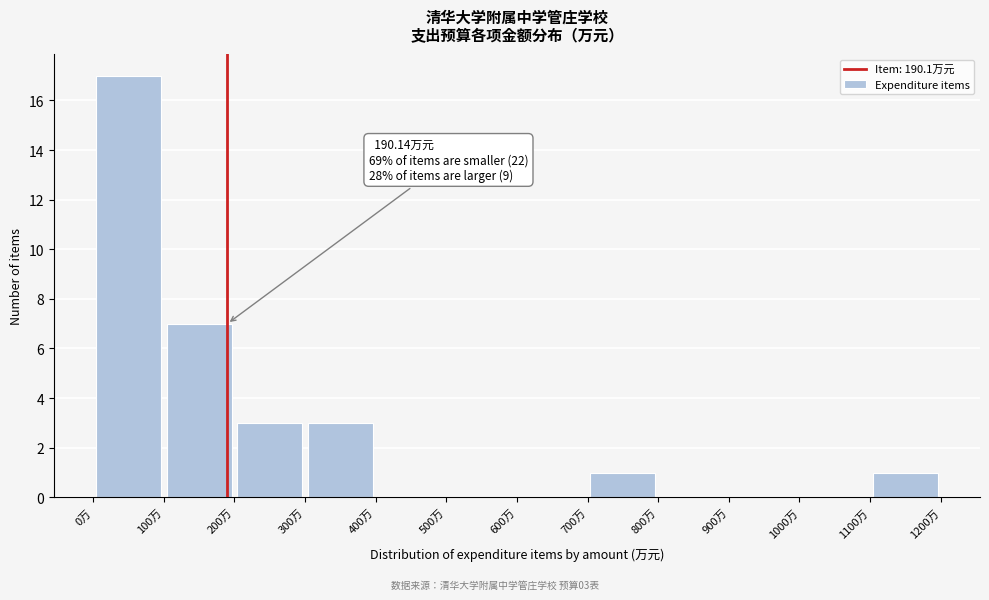

Over which range of the x-axis is the bar tallest?

0 to 100